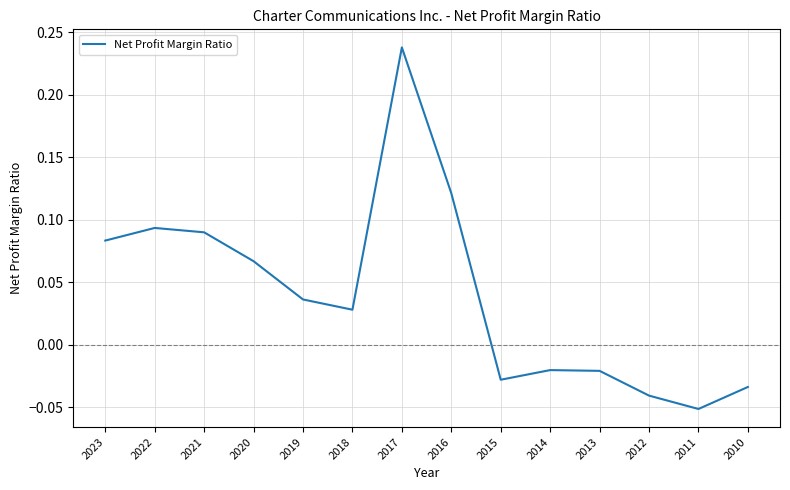

What is the sum of all values?

0.6